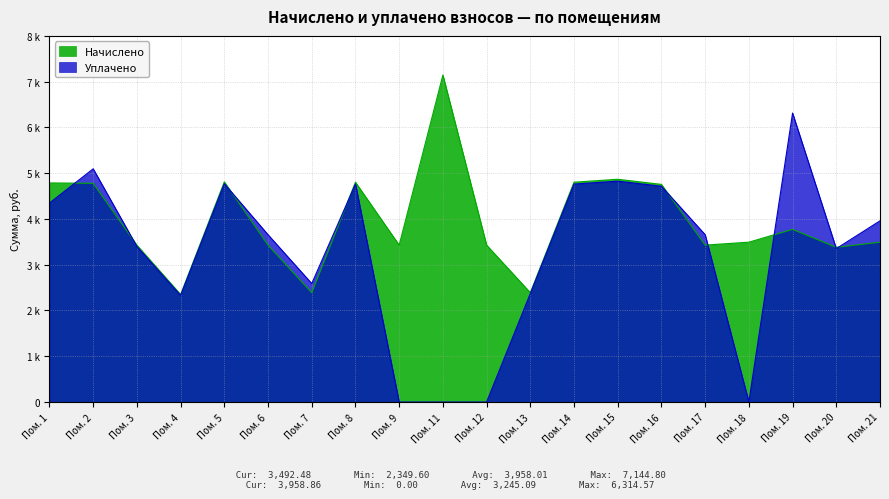

List the labels in order of Начислено value, largest first.

11, 15, 5, 8, 14, 1, 2, 16, 19, 18, 21, 3, 6, 9, 12, 17, 20, 7, 13, 4